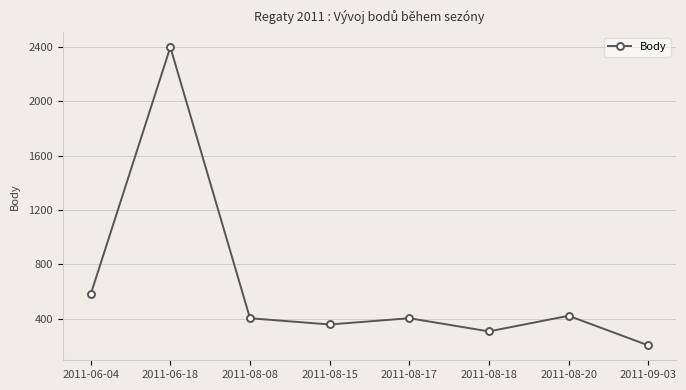

True or false: there are more than 1 points higher than both neighbors.

True